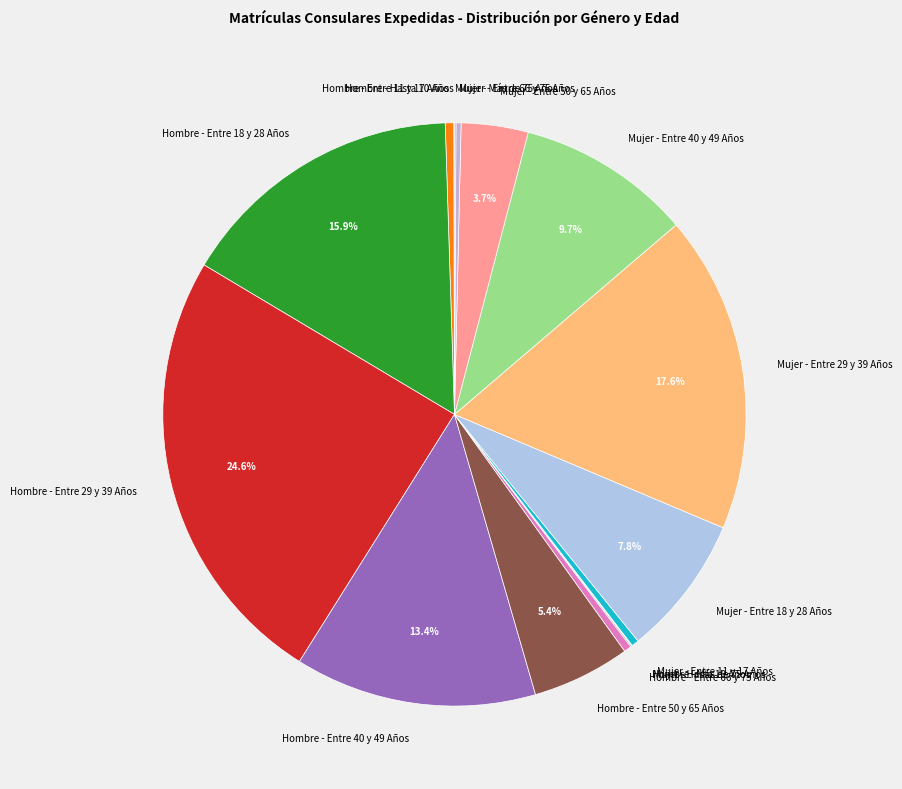

Which slice is the largest?

Hombre - Entre 29 y 39 Años